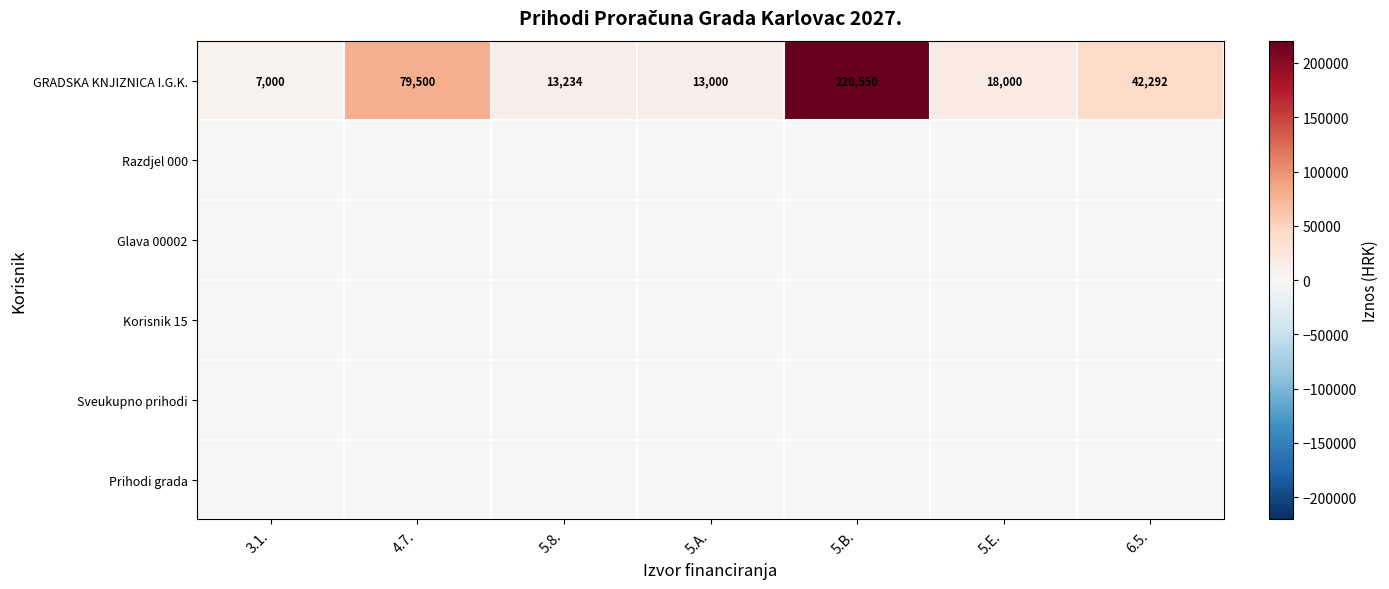

How many categories are shown in the chart?

7